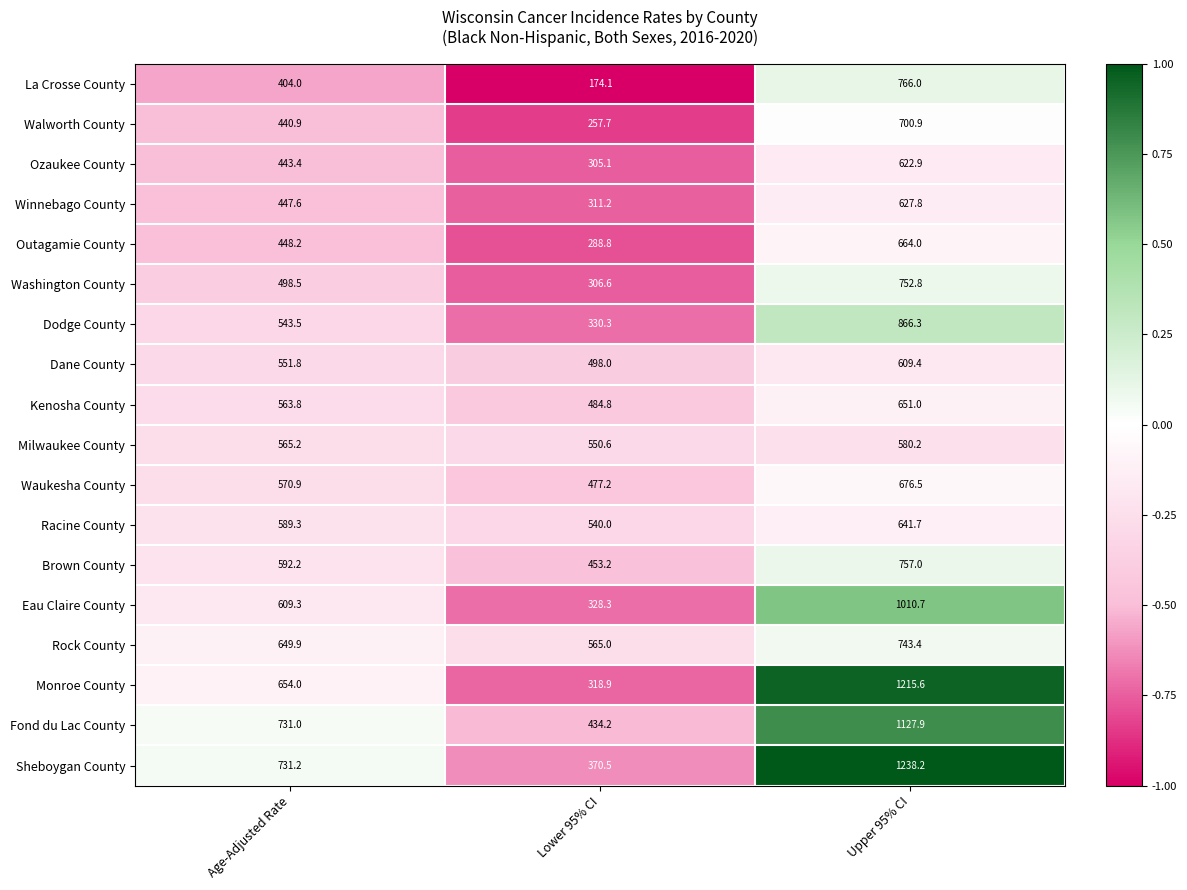

Count the number of categories in the chart.

3